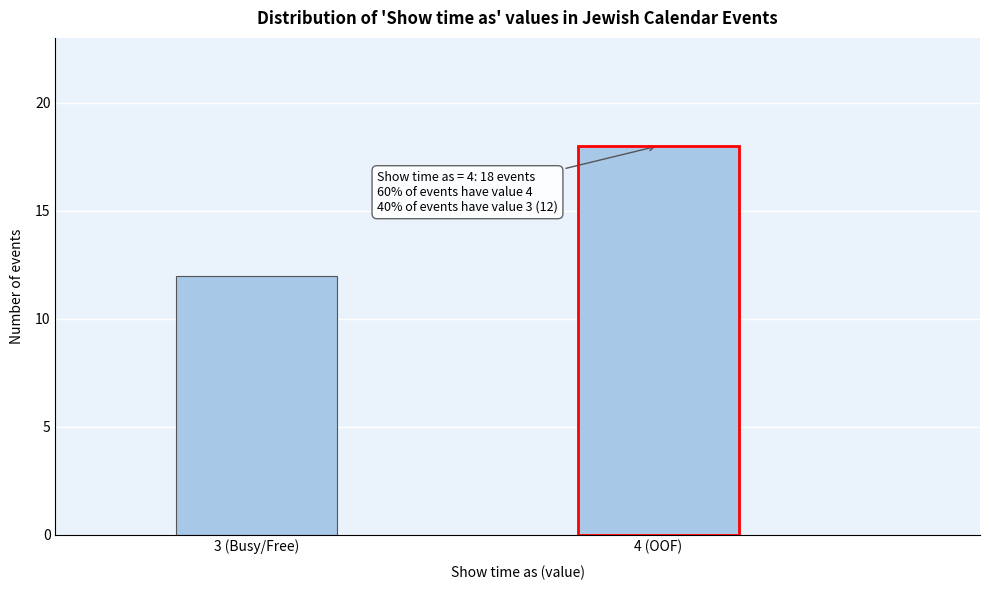

Reading left to right, extract all data points from this chart.

3 (Busy/Free)=12	4 (OOF)=18